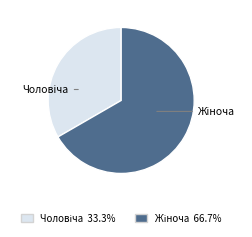

Does any single category account for the majority?

Yes